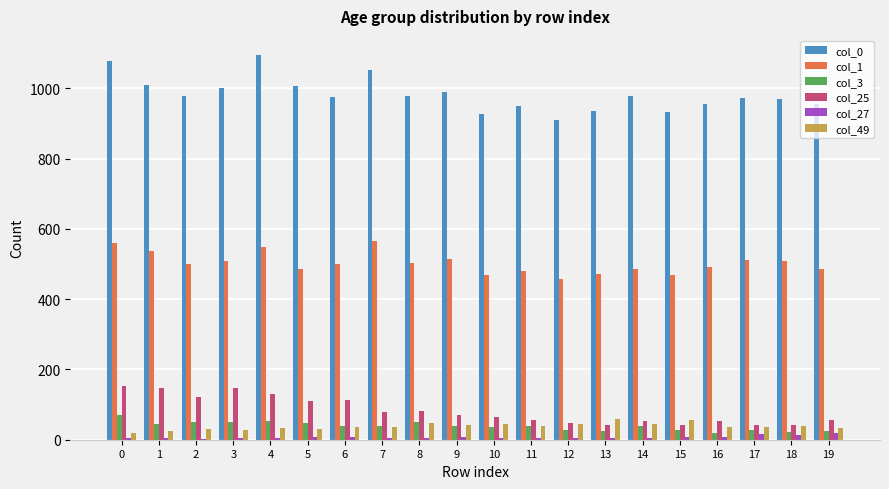

The col_3 series shows 40 at 9. True or false?

True